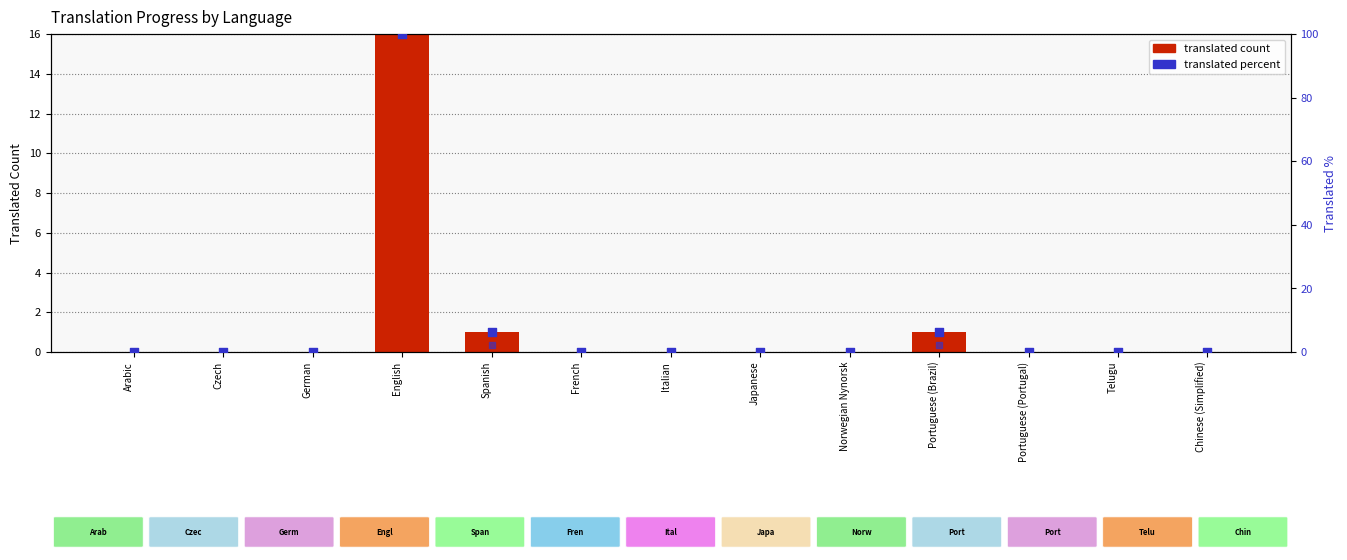

Which series has the widest spread of Y values?

translated percent